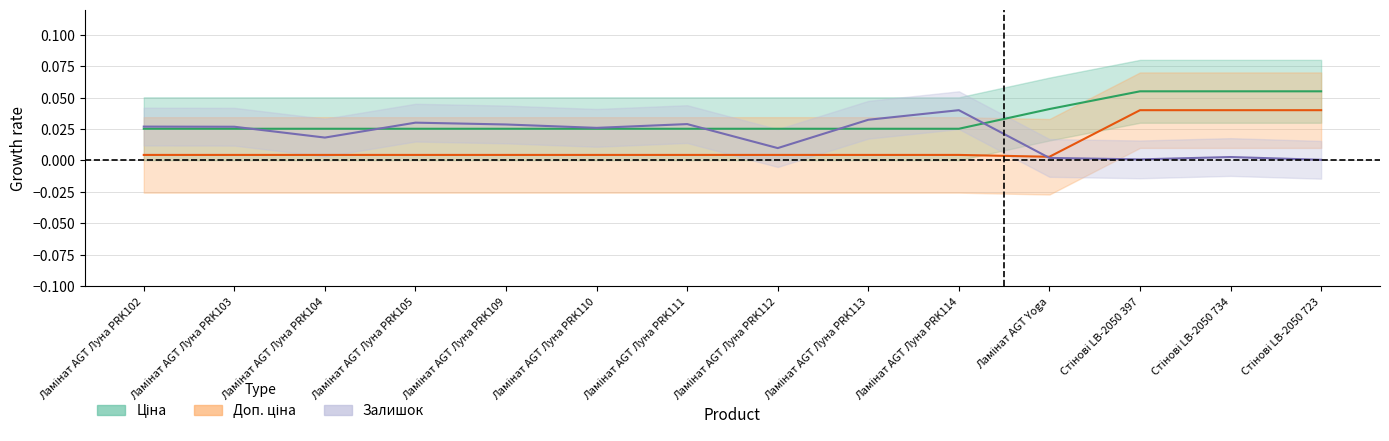

True or false: Ціна has more than 0 interior local peaks.

False